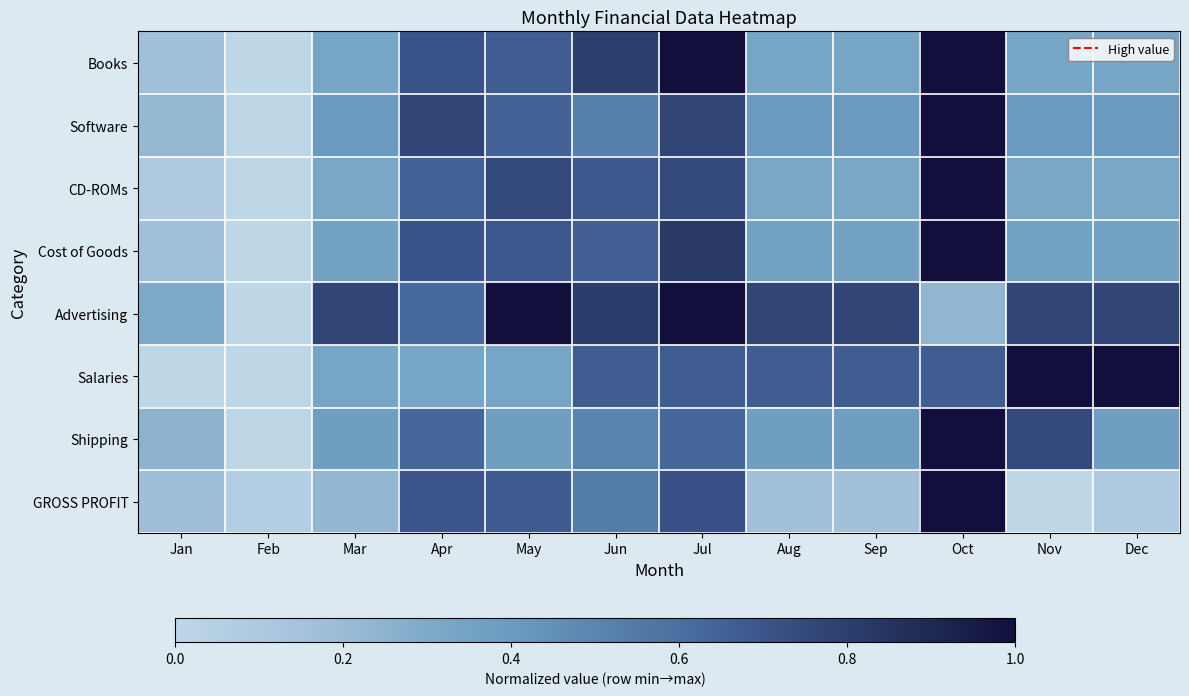

Reading right to left, transcribe all the data shown in this chart.

Books: Dec=0.3	Nov=0.3	Oct=1.0	Sep=0.3	Aug=0.3	Jul=1.0	Jun=0.8	May=0.7	Apr=0.7	Mar=0.3	Feb=0.0	Jan=0.2
Software: Dec=0.4	Nov=0.4	Oct=1.0	Sep=0.4	Aug=0.4	Jul=0.8	Jun=0.5	May=0.6	Apr=0.8	Mar=0.4	Feb=0.0	Jan=0.2
CD-ROMs: Dec=0.3	Nov=0.3	Oct=1.0	Sep=0.3	Aug=0.3	Jul=0.8	Jun=0.7	May=0.8	Apr=0.7	Mar=0.3	Feb=0.0	Jan=0.1
Cost of Goods: Dec=0.4	Nov=0.4	Oct=1.0	Sep=0.4	Aug=0.4	Jul=0.8	Jun=0.7	May=0.7	Apr=0.7	Mar=0.4	Feb=0.0	Jan=0.2
Advertising: Dec=0.8	Nov=0.8	Oct=0.2	Sep=0.8	Aug=0.8	Jul=1.0	Jun=0.8	May=1.0	Apr=0.6	Mar=0.8	Feb=0.0	Jan=0.3
Salaries: Dec=1.0	Nov=1.0	Oct=0.7	Sep=0.7	Aug=0.7	Jul=0.7	Jun=0.7	May=0.3	Apr=0.3	Mar=0.3	Feb=0.0	Jan=0.0
Shipping: Dec=0.4	Nov=0.8	Oct=1.0	Sep=0.4	Aug=0.4	Jul=0.6	Jun=0.5	May=0.4	Apr=0.6	Mar=0.4	Feb=0.0	Jan=0.2
GROSS PROFIT: Dec=0.1	Nov=0.0	Oct=1.0	Sep=0.2	Aug=0.2	Jul=0.7	Jun=0.5	May=0.7	Apr=0.7	Mar=0.2	Feb=0.1	Jan=0.2